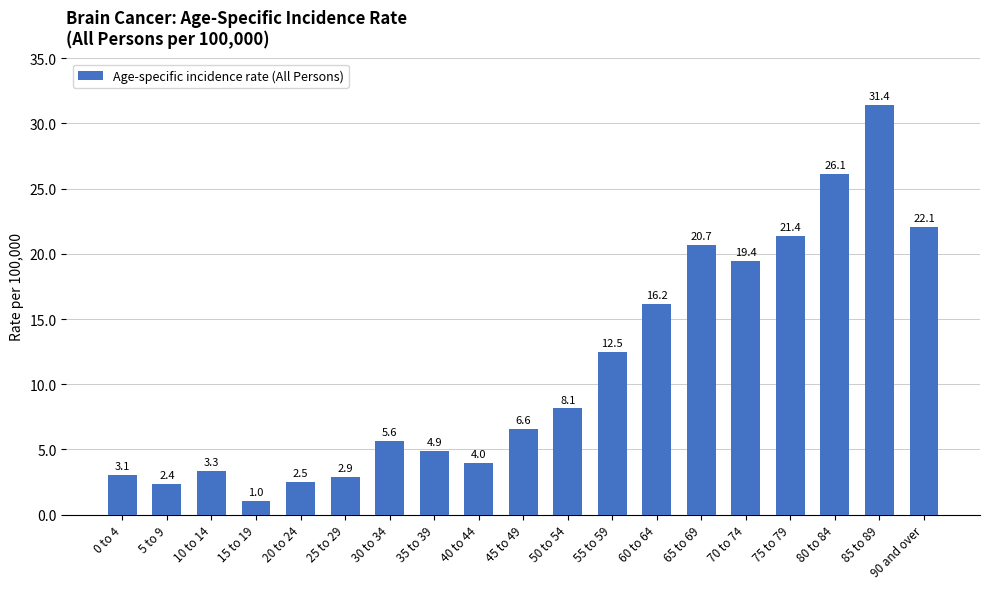

Approximately how many times larger is the value at 0 to 4 compared to 5 to 9?

1.3